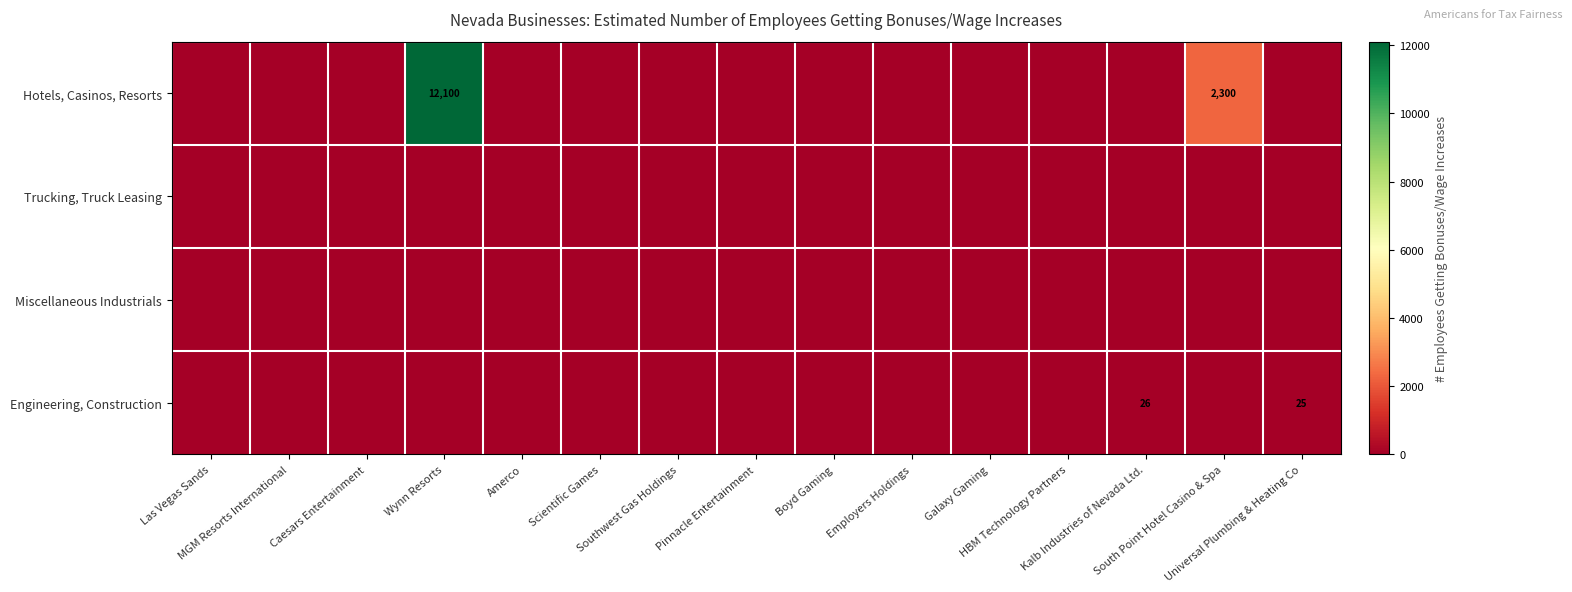

True or false: Miscellaneous Industrials has a value of 0 at Scientific Games.

True